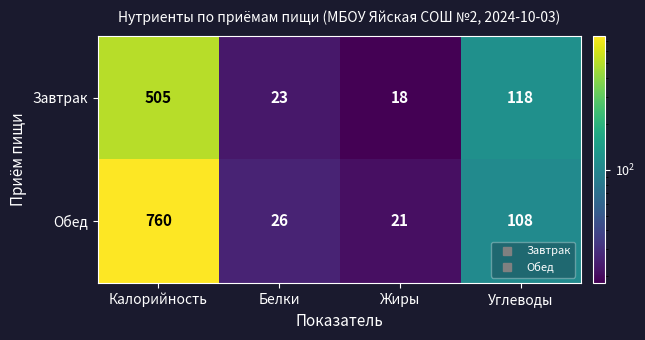

Between Жиры and Углеводы, which series saw the biggest shift?

Завтрак